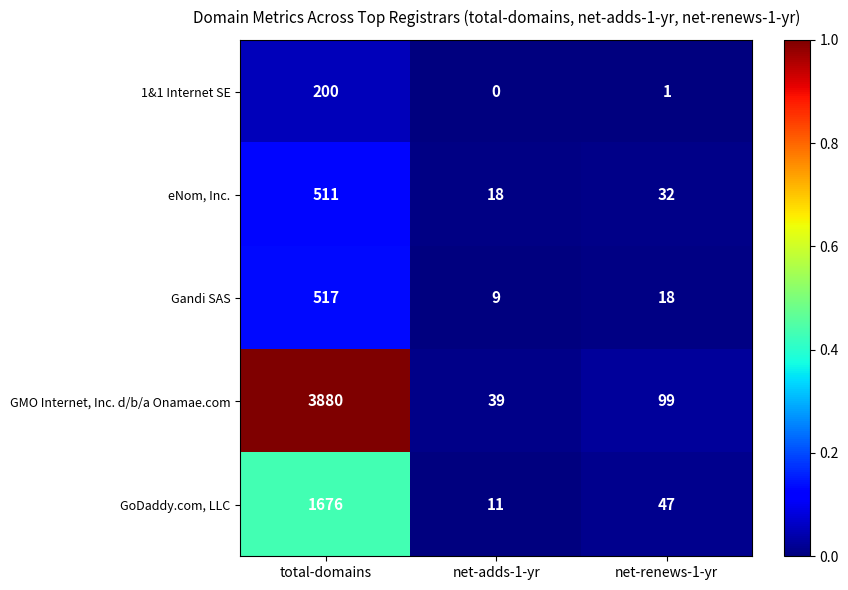

The 1&1 Internet SE series shows 200 at total-domains. True or false?

True